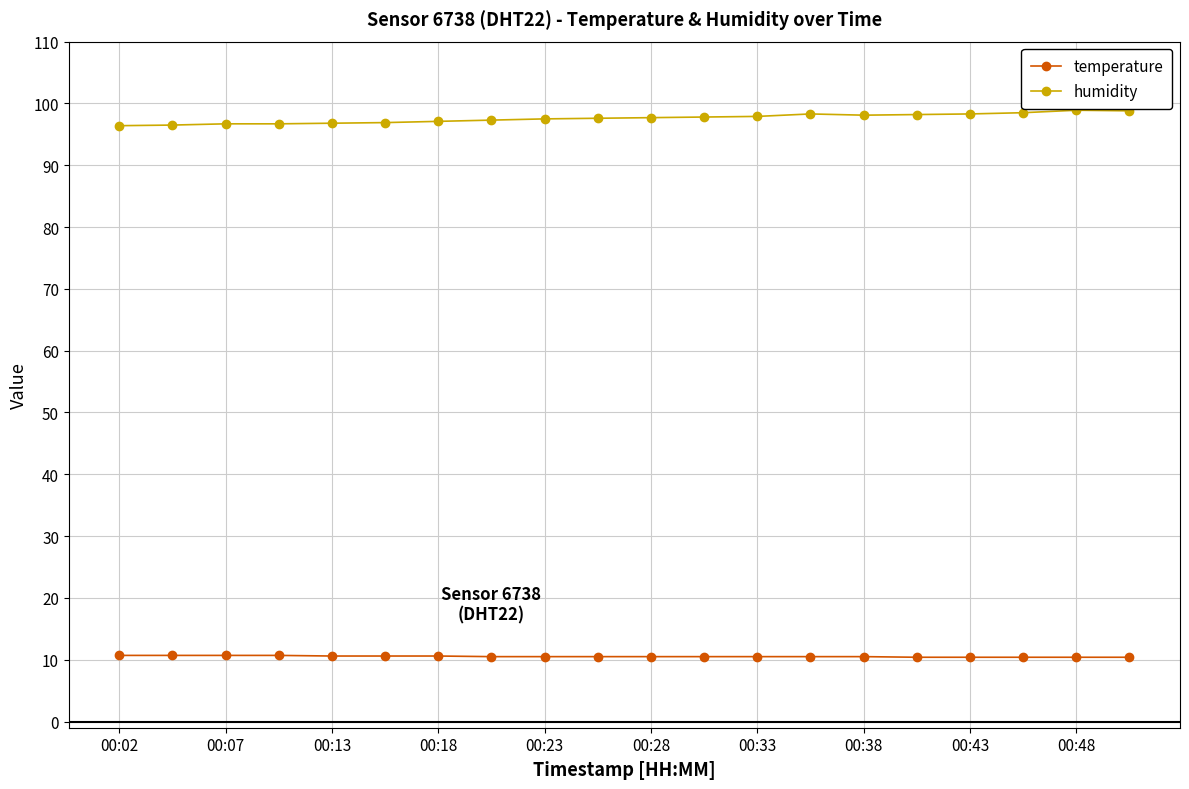

Rank the series by their maximum value, from lowest to highest.

temperature, humidity